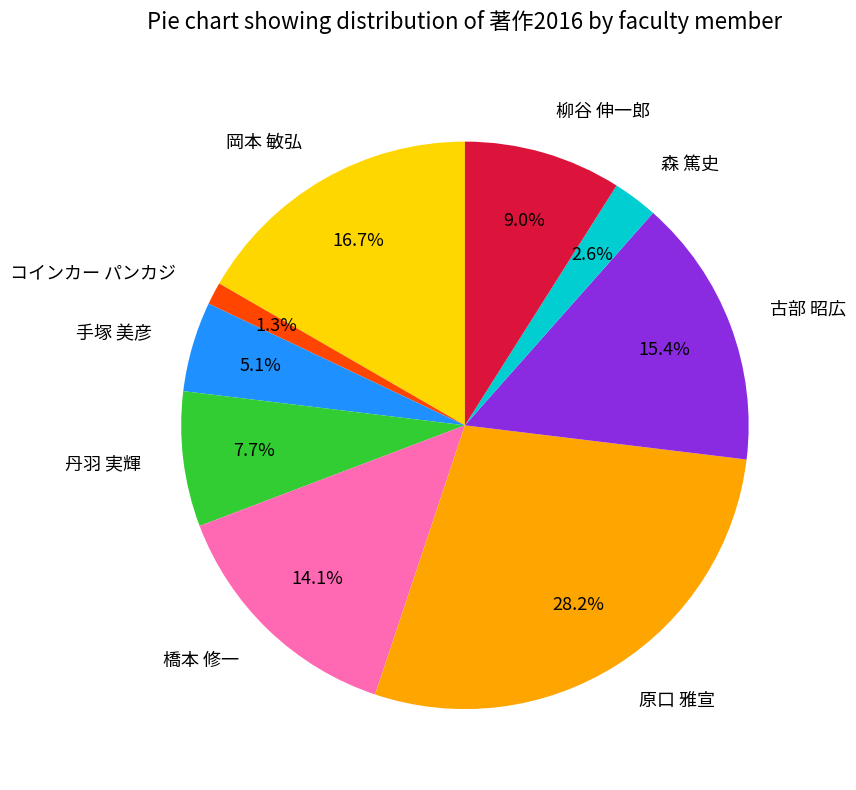

What portion of the pie excludes 原口 雅宣?

71.8%